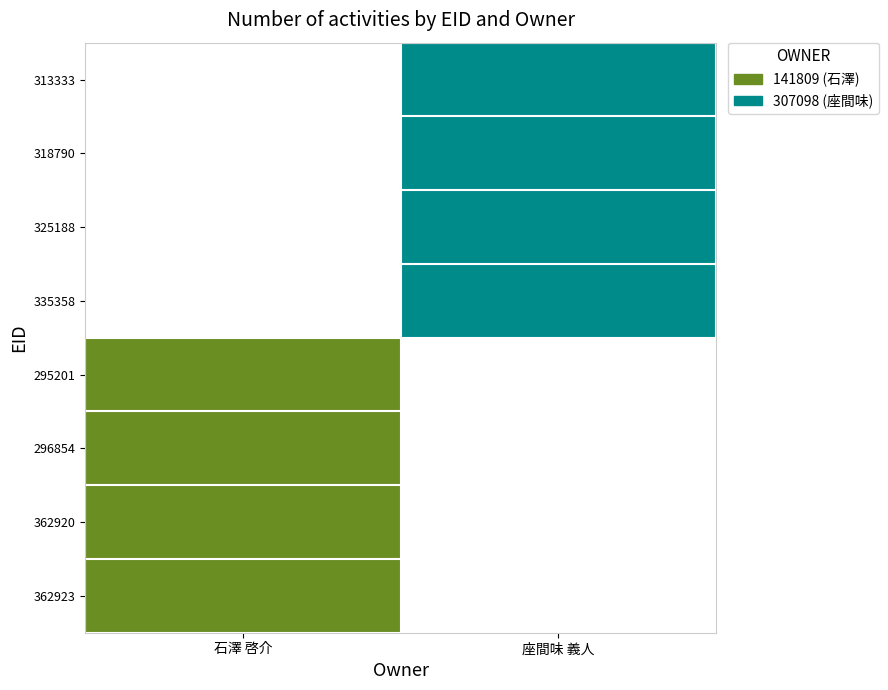

Count the number of categories in the chart.

2